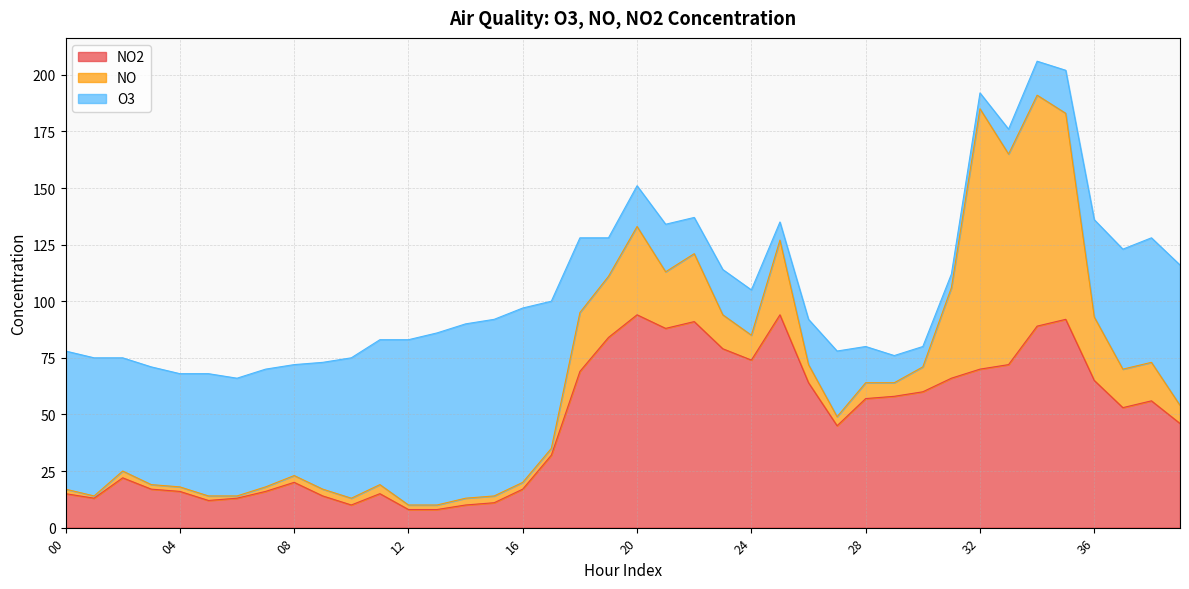

Reading left to right, transcribe all the data shown in this chart.

O3: 61	61	50	52	50	54	52	52	49	56	62	64	73	76	77	78	77	65	33	17	18	21	16	20	20	8	20	29	16	12	9	6	7	11	15	19	43	53	55	62
NO: 2	1	3	2	2	2	1	2	3	3	3	4	2	2	3	3	3	3	26	27	39	25	30	15	11	33	8	4	7	6	11	40	115	93	102	91	28	17	17	8
NO2: 15	13	22	17	16	12	13	16	20	14	10	15	8	8	10	11	17	32	69	84	94	88	91	79	74	94	64	45	57	58	60	66	70	72	89	92	65	53	56	46